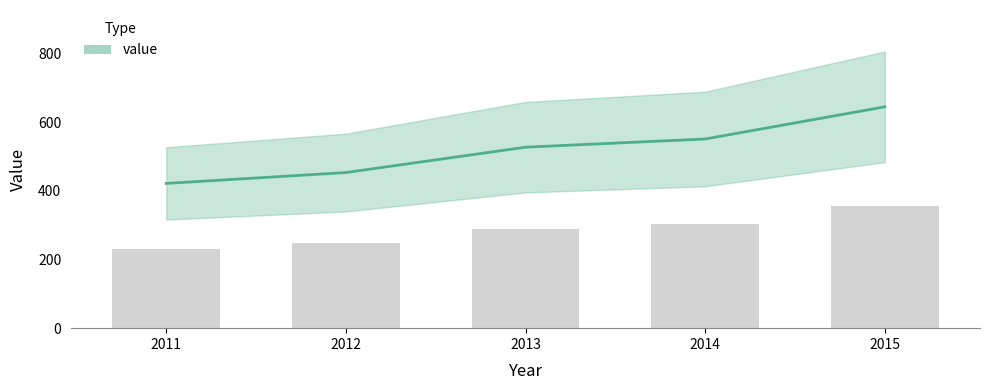

At which label is the value closest to 532?

2013